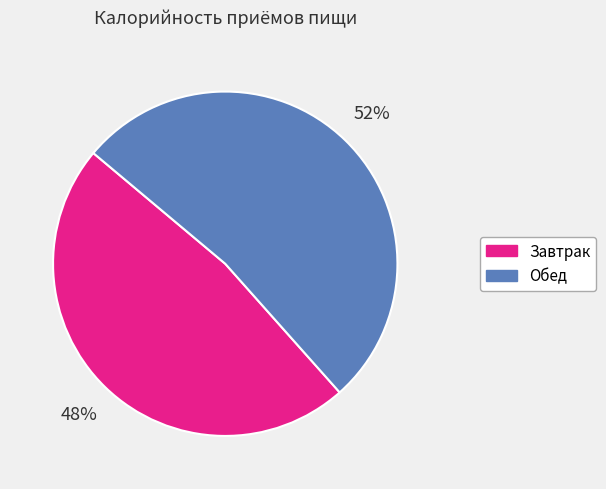

What percentage is the Обед slice, to the nearest percent?

52%